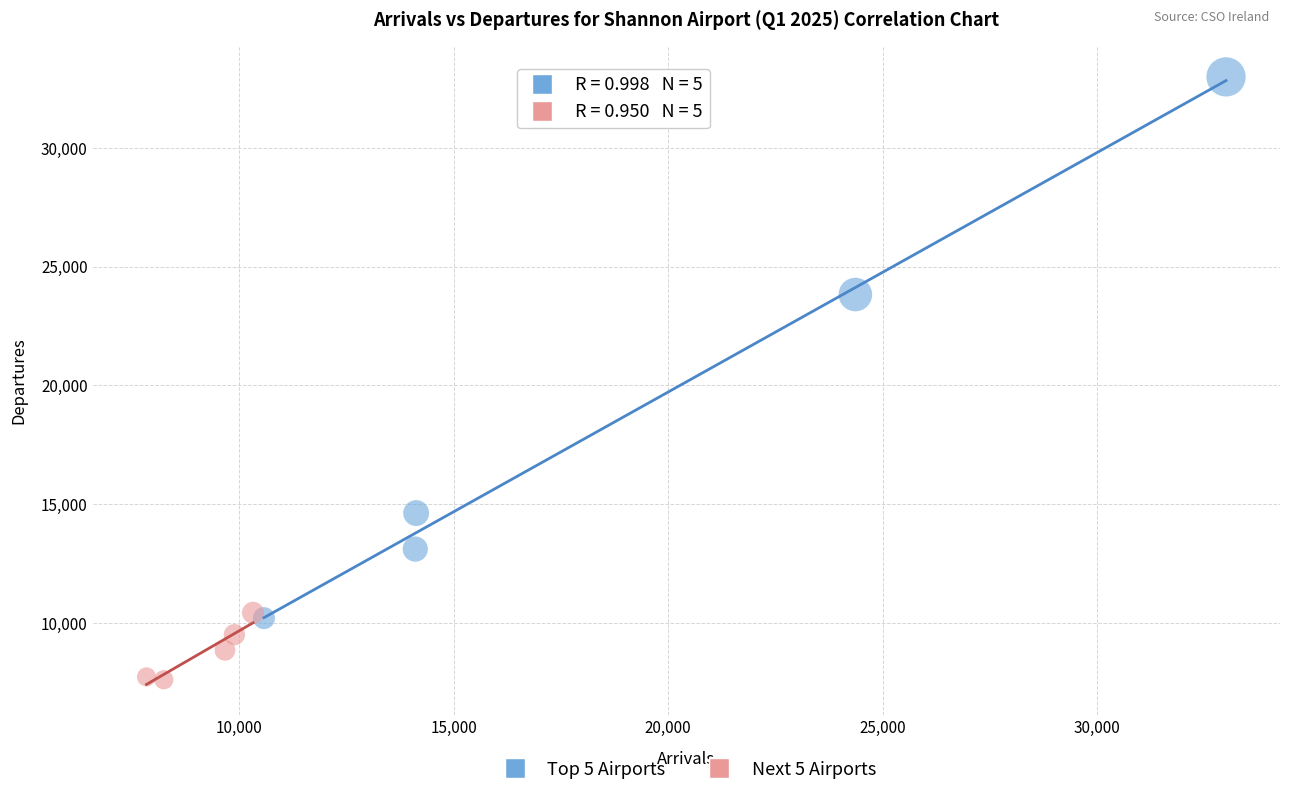

Which series has the widest spread of Y values?

Top 5 Airports